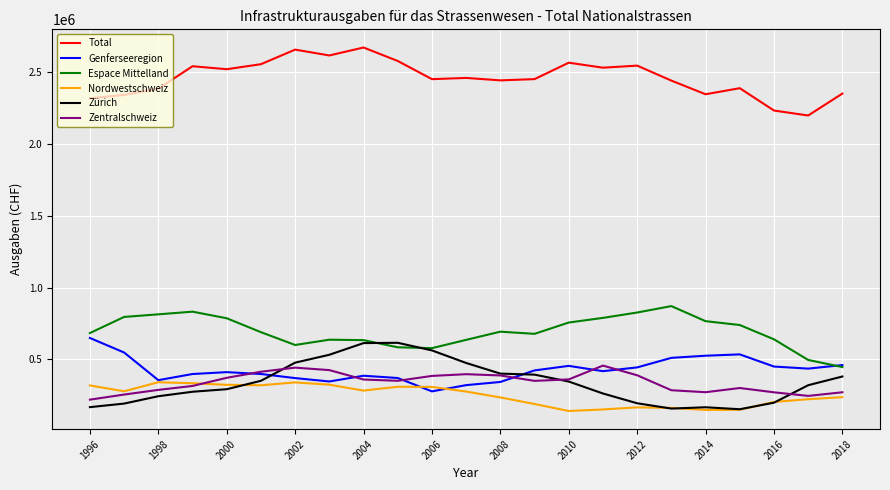

True or false: Zürich and Genferseeregion cross at least once.

True